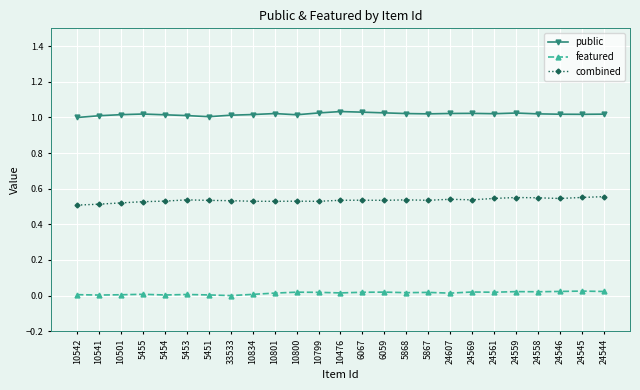

Which series has the largest range (max minus min)?

combined